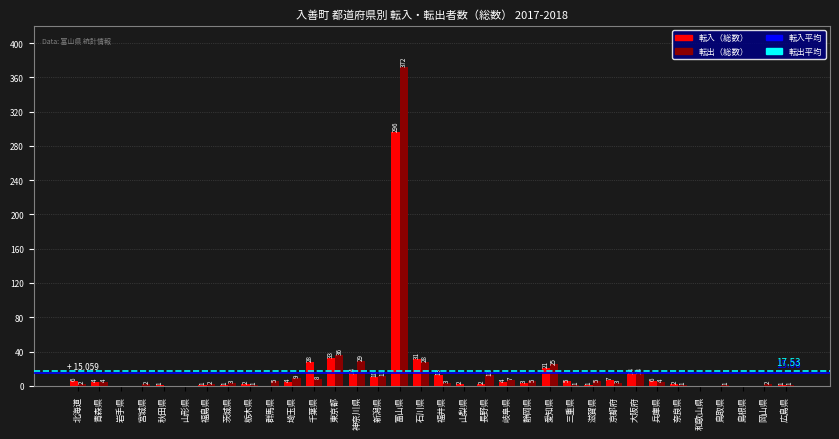

Which series has the largest total across all categories?

転出（総数）